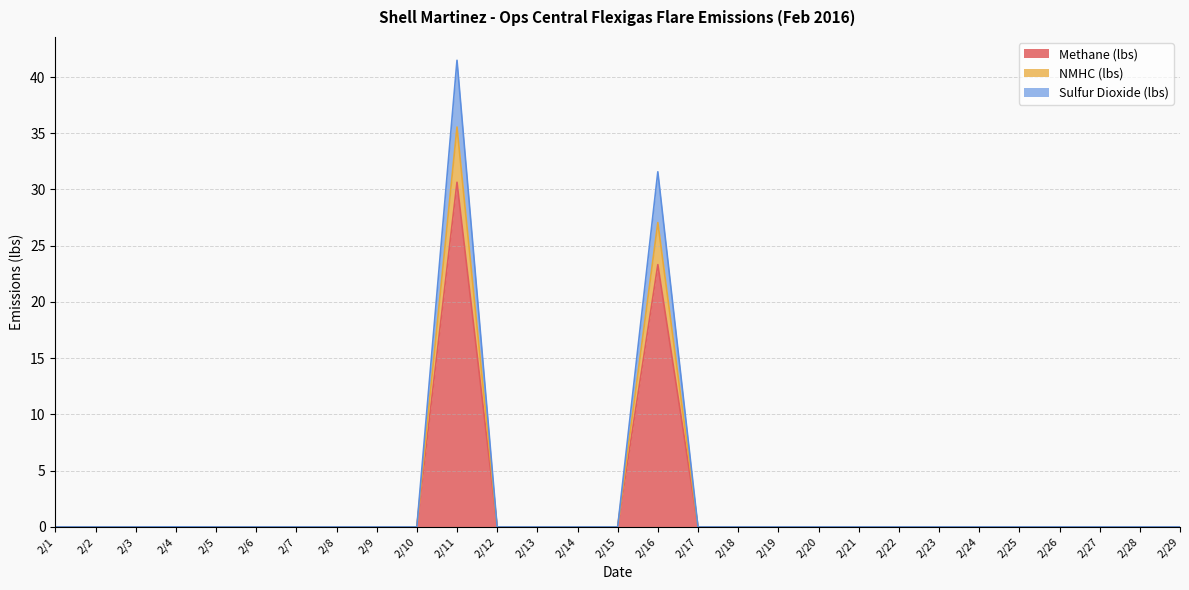

What is the maximum value for Methane (lbs)?

30.6